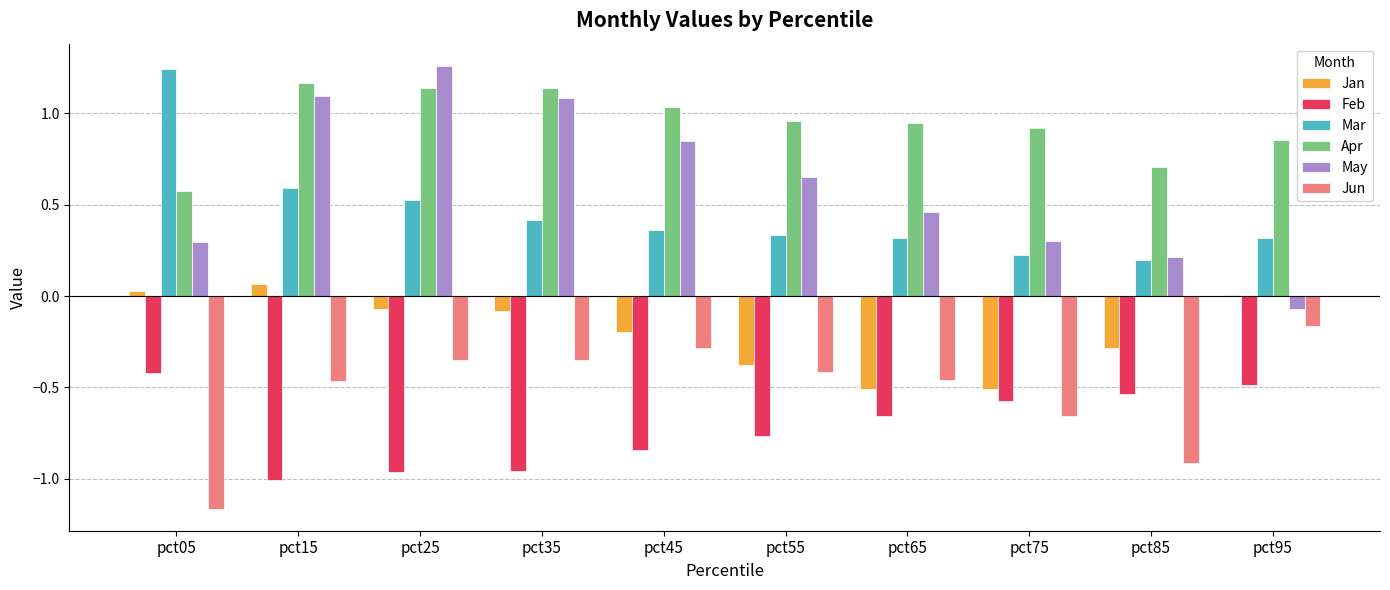

Between pct35 and pct95, which series saw the biggest shift?

May